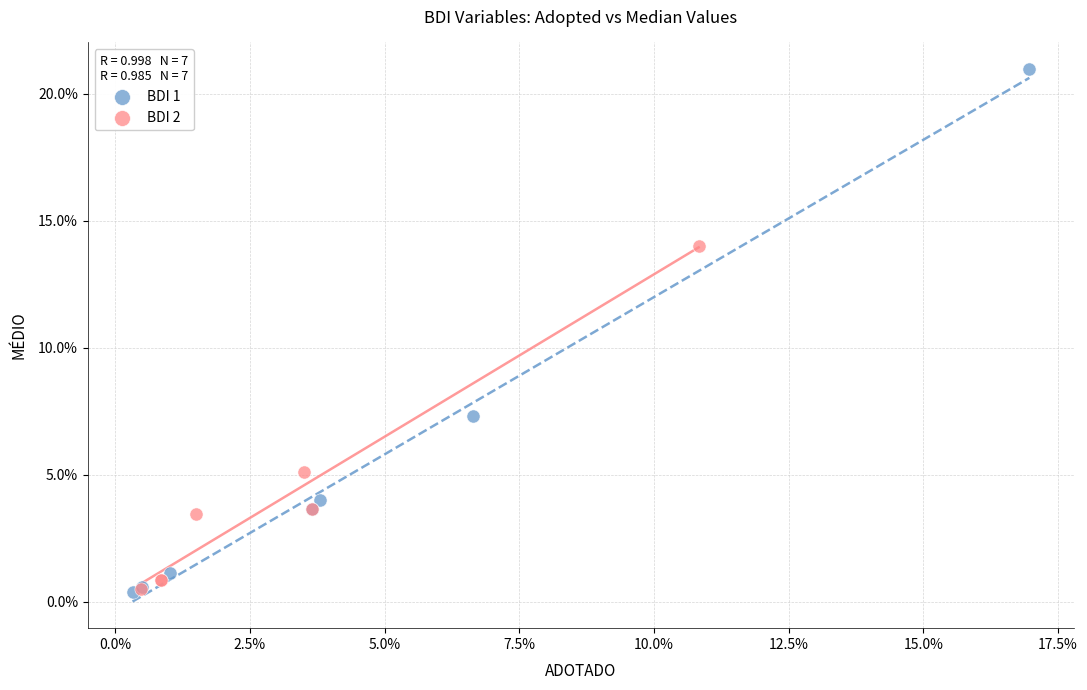

What are all the series names shown in the legend?

BDI 1, BDI 2